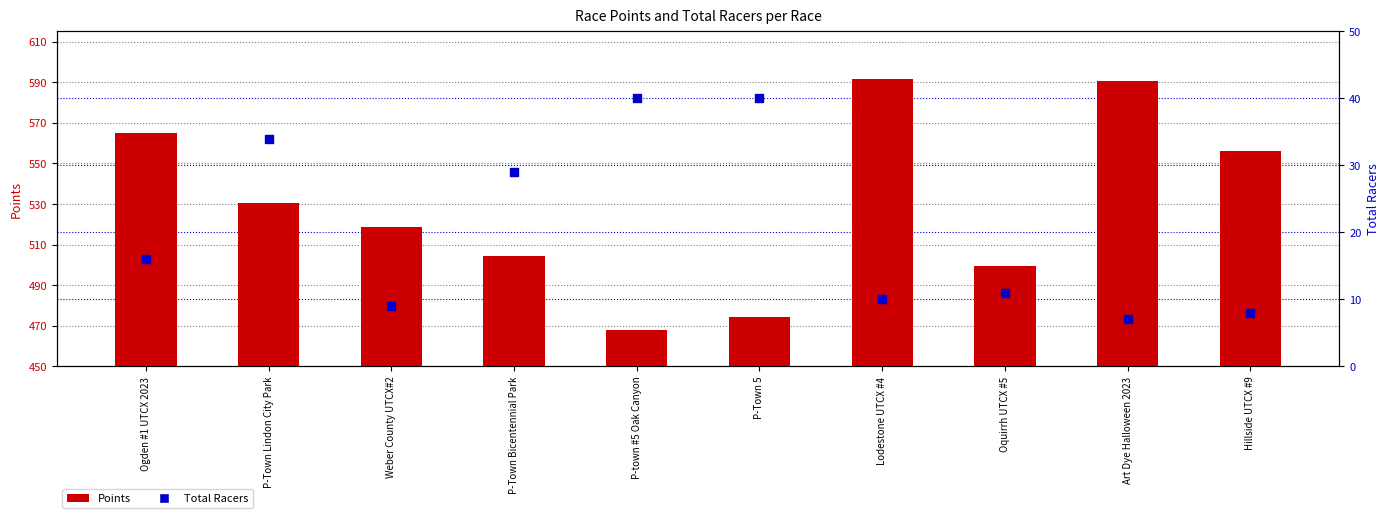

What is the total value across all series at Weber County UTCX#2?

527.6